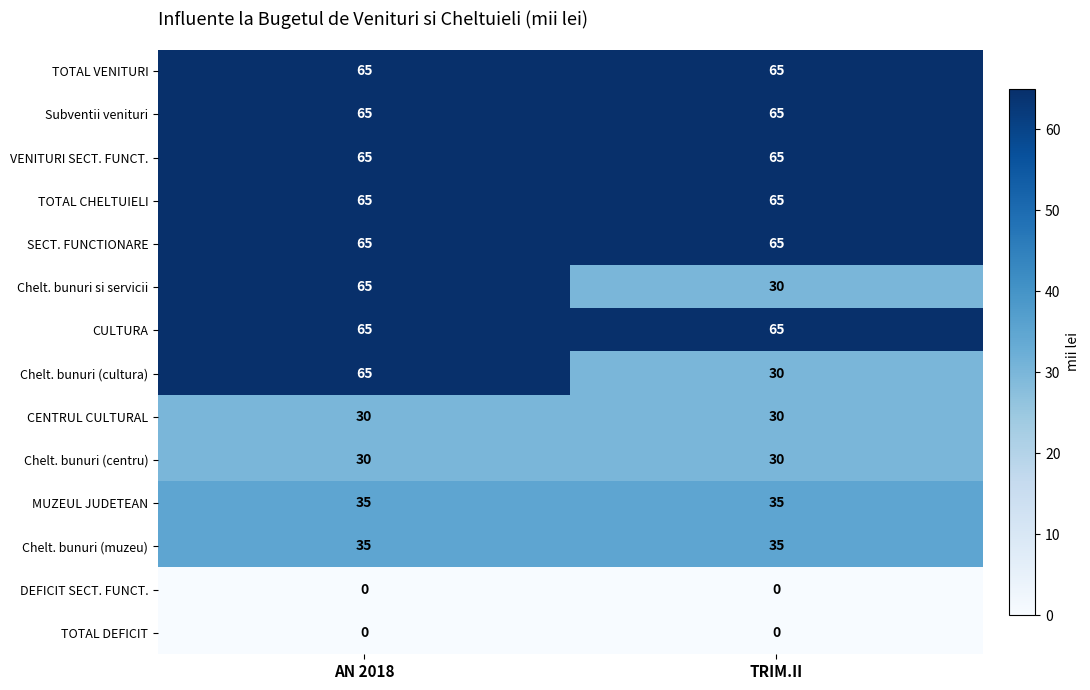

What is the difference between the highest and lowest values at AN 2018?

65